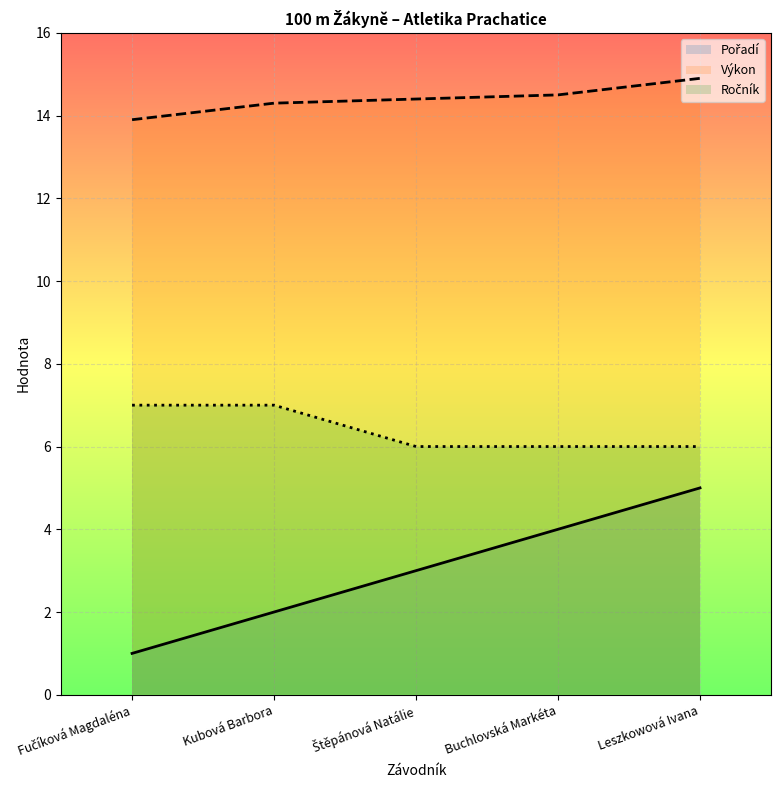

What is the difference between the maximum and minimum values in the Ročník series?

1.0